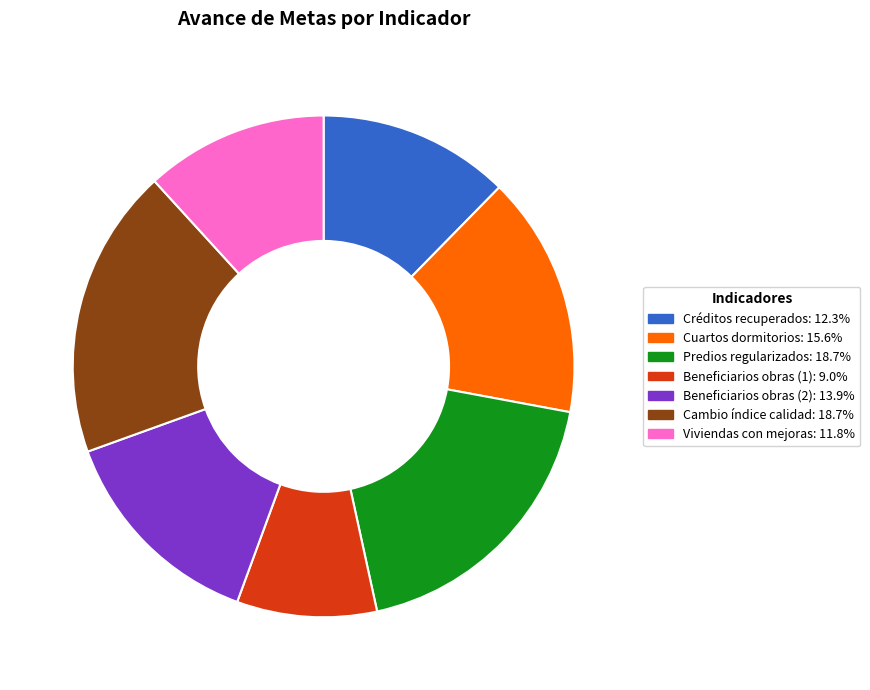

Is there any slice that represents more than half of the pie?

No